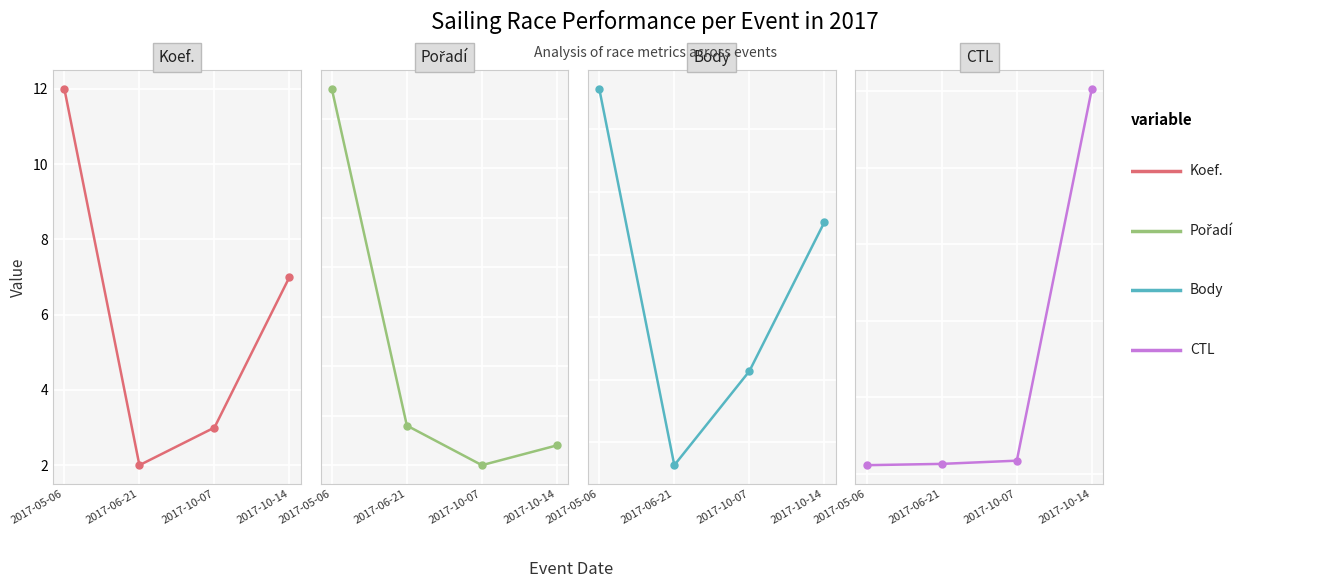

How many lines are shown in the chart?

4